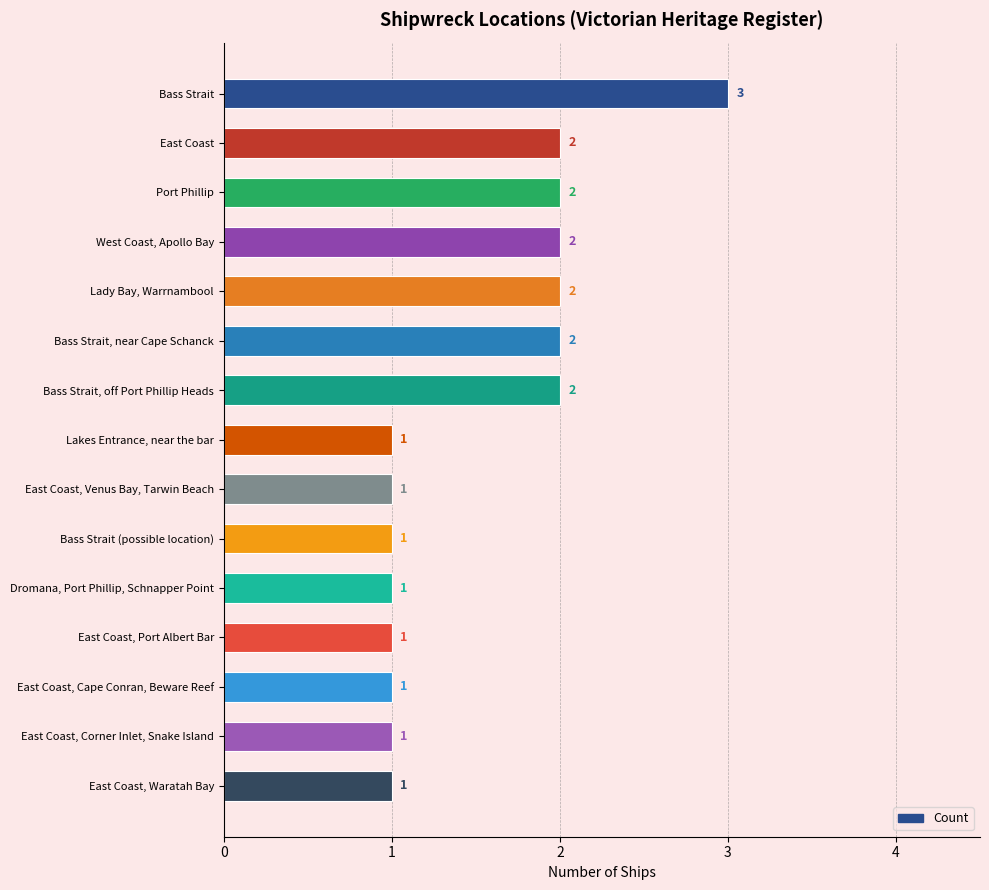

How many values are between 1 and 2?

14